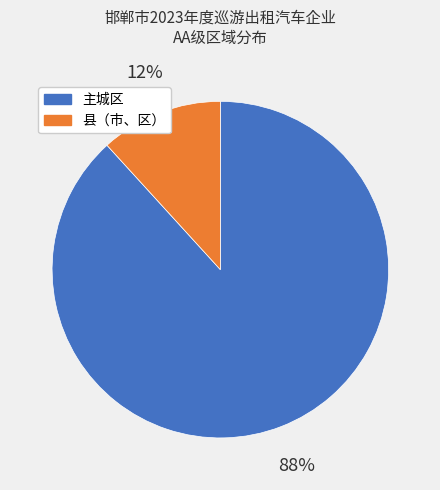

Count the number of slices in the pie.

2